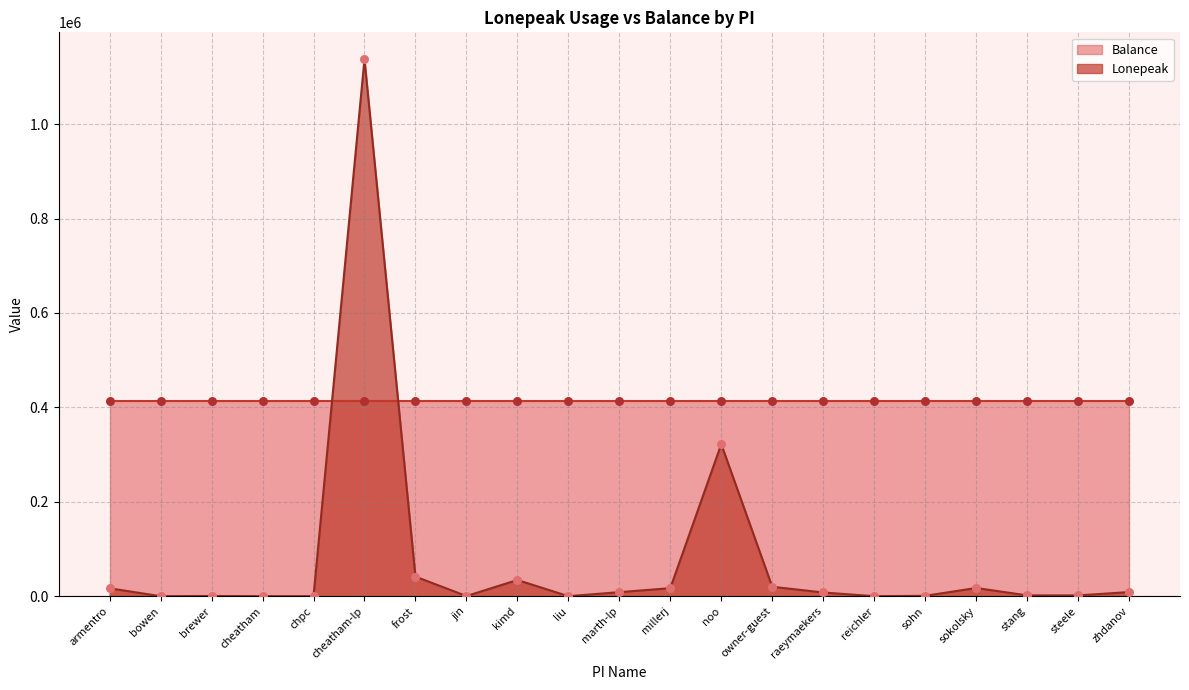

What is the ratio of the value at owner-guest to the value at brewer?

49.9